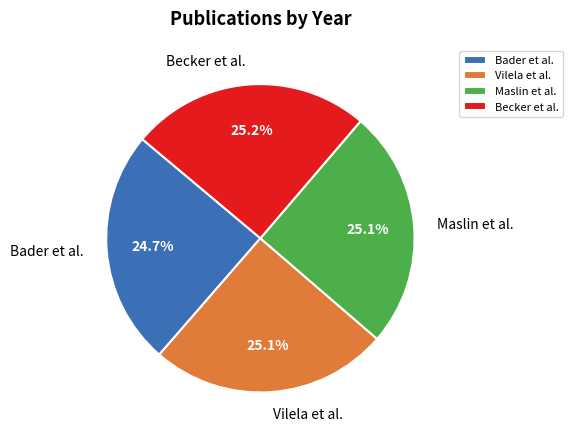

To the nearest percent, what is the average slice percentage?

25%